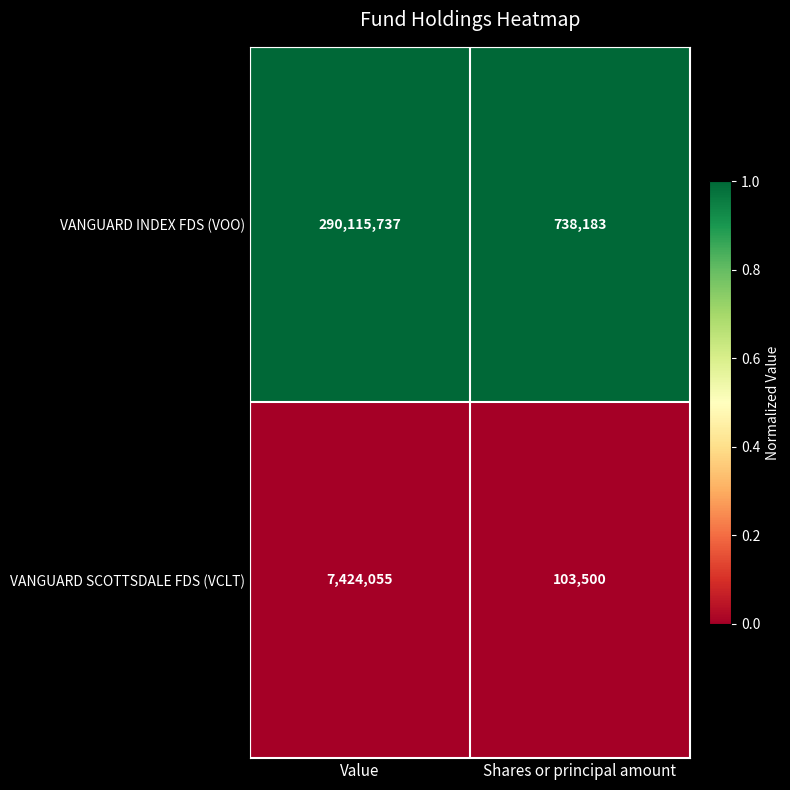

What is the spread (max minus min) of values at Shares or principal amount?

634683